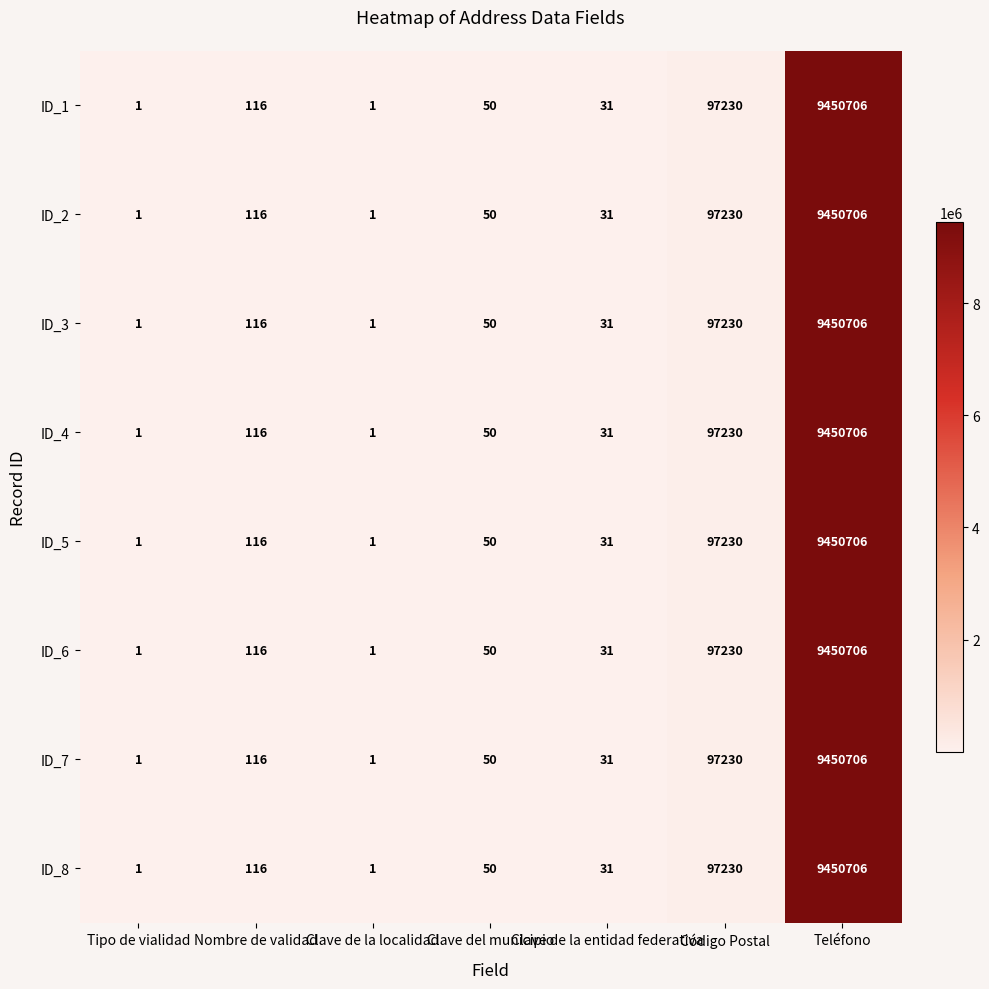

At which category is the sum across all series the highest?

Teléfono